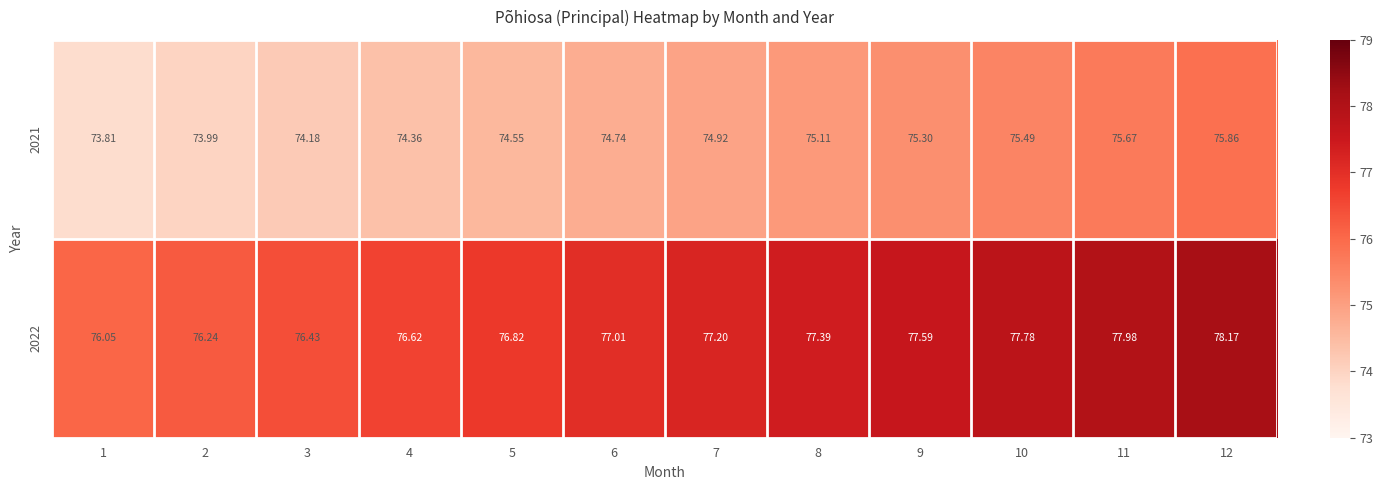

Is the value of 2021 at 9 greater than the value of 2022 at 5?

No